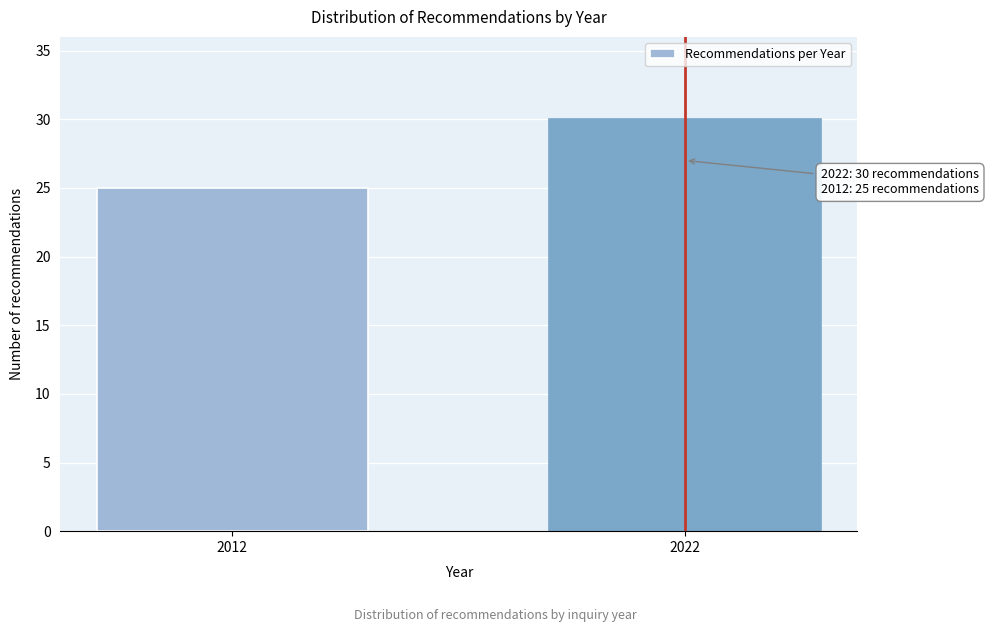

Reading left to right, what are all the values shown in this chart?

2012=25	2022=30